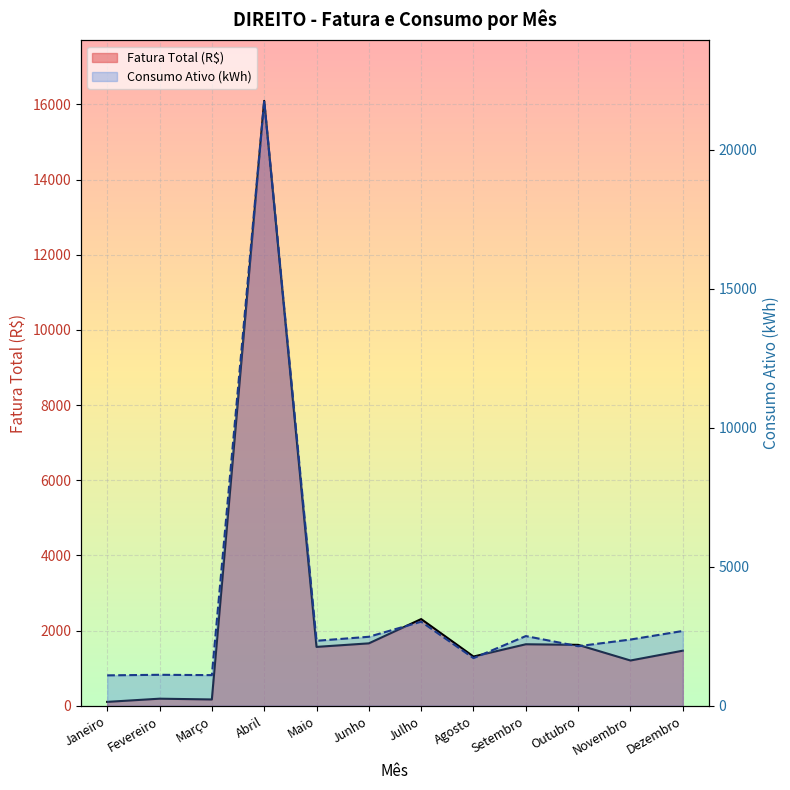

At Novembro, list the series in order from smallest to largest.

Fatura Total (R$), Consumo Ativo (kWh)